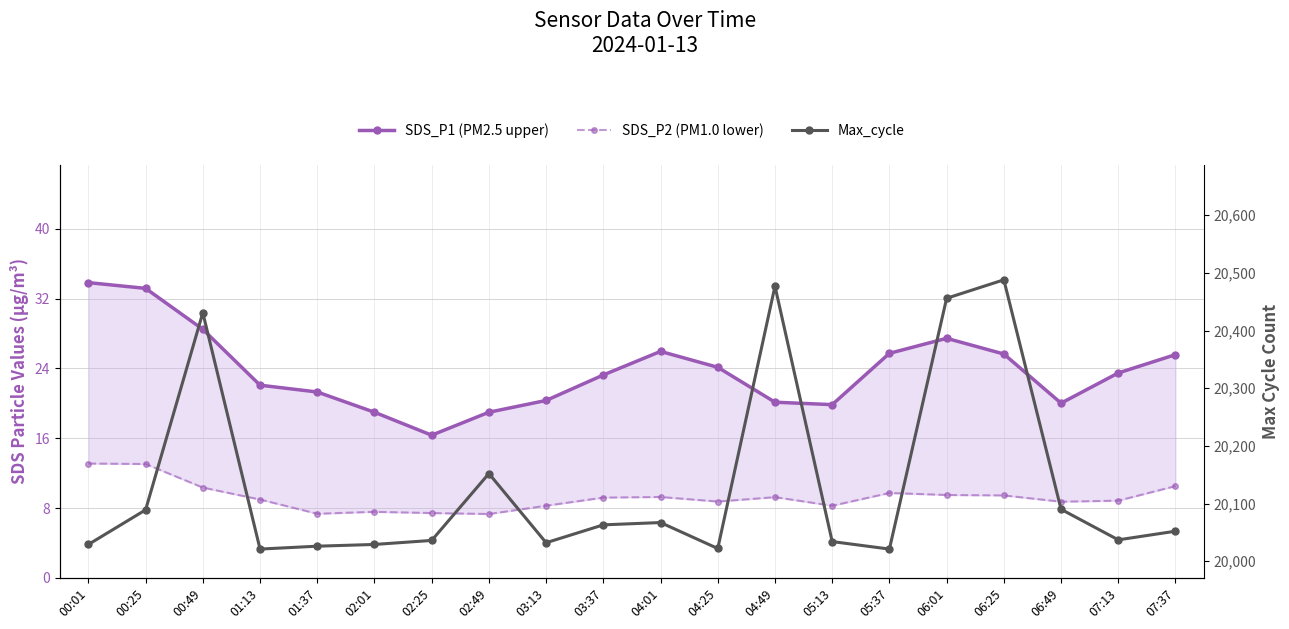

What is the difference between the highest and lowest values at 00:25?

20076.0